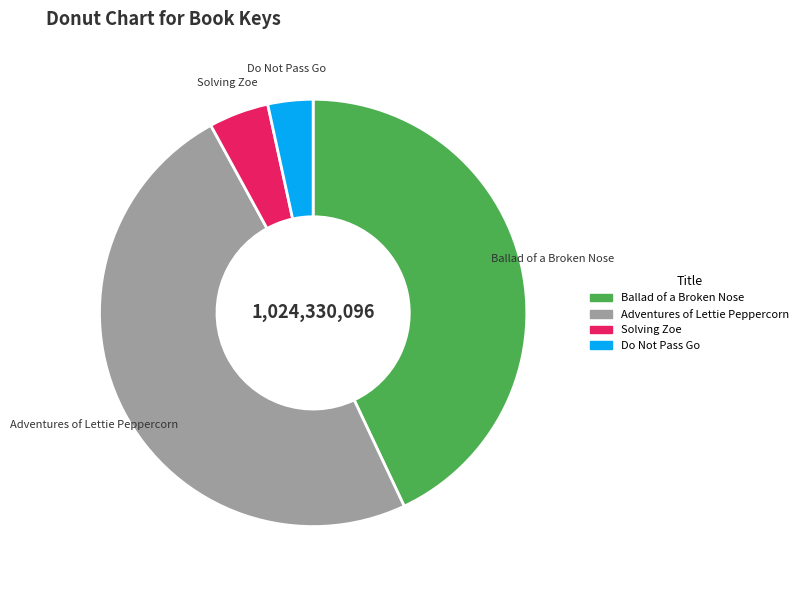

How many slices are in this pie chart?

4